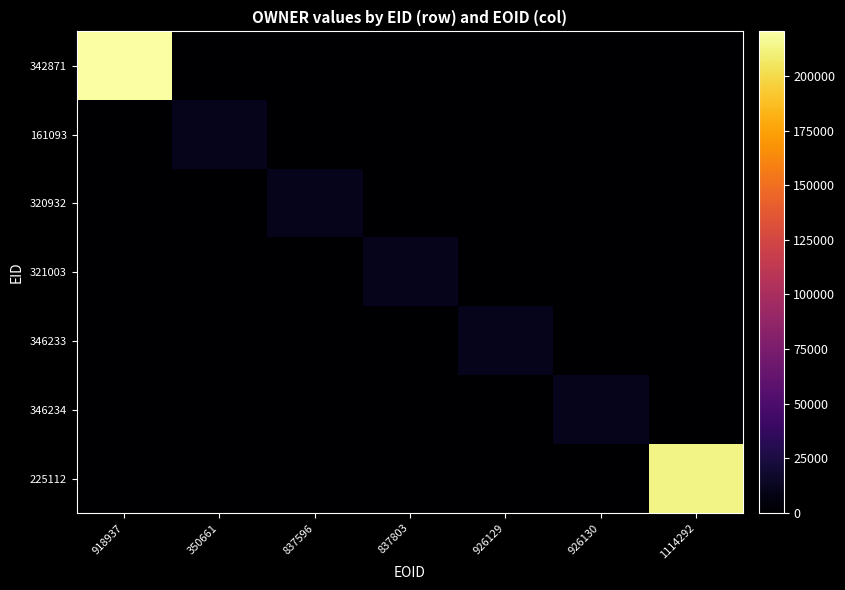

How many distinct data groups are displayed?

7